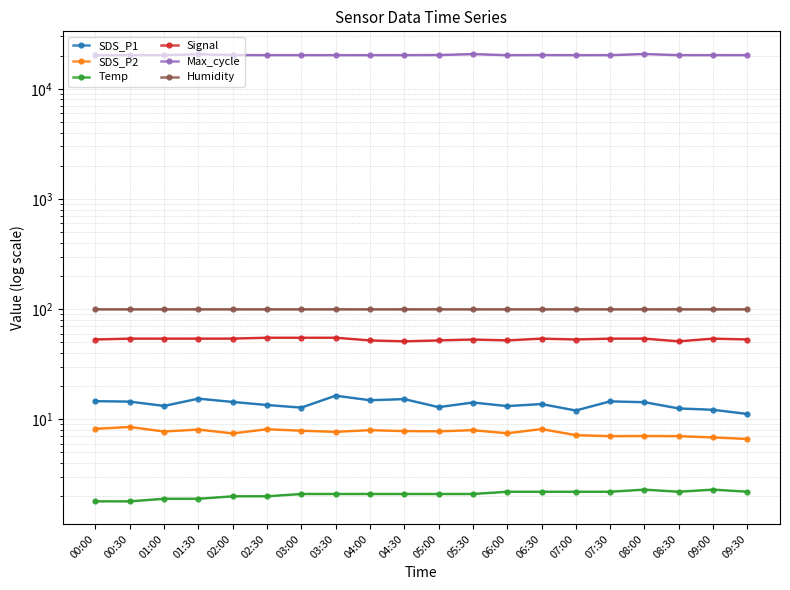

Reading left to right, what are all the values shown in this chart?

SDS_P1: 14.6	14.5	13.2	15.4	14.4	13.5	12.8	16.4	14.9	15.2	12.9	14.2	13.2	13.8	12.0	14.6	14.3	12.6	12.2	11.2
SDS_P2: 8.2	8.5	7.8	8.1	7.5	8.1	7.9	7.7	8.0	7.8	7.8	8.0	7.5	8.2	7.2	7.0	7.0	7.0	6.8	6.6
Temp: 1.8	1.8	1.9	1.9	2.0	2.0	2.1	2.1	2.1	2.1	2.1	2.1	2.2	2.2	2.2	2.2	2.3	2.2	2.3	2.2
Signal: 53.0	54.0	54.0	54.0	54.0	55.0	55.0	55.0	52.0	51.0	52.0	53.0	52.0	54.0	53.0	54.0	54.0	51.0	54.0	53.0
Max_cycle: 20178.0	20178.0	20179.0	20560.0	20205.0	20194.0	20187.0	20174.0	20182.0	20197.0	20234.0	20615.0	20178.0	20221.0	20167.0	20194.0	20655.0	20179.0	20191.0	20183.0
Humidity: 99.9	99.9	99.9	99.9	99.9	99.9	99.9	99.9	99.9	99.9	99.9	99.9	99.9	99.9	99.9	99.9	99.9	99.9	99.9	99.9